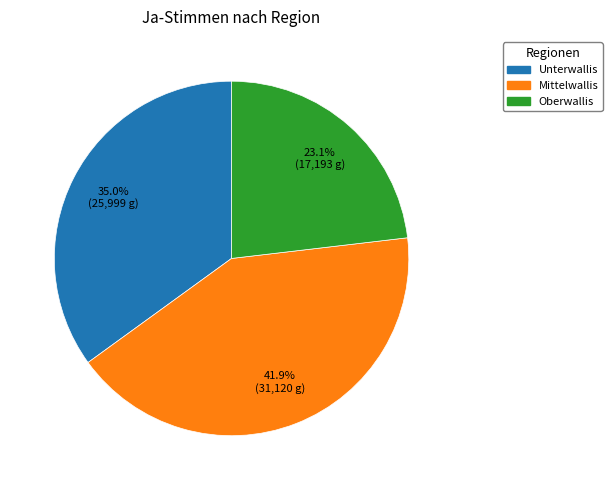

How many slices are in this pie chart?

3